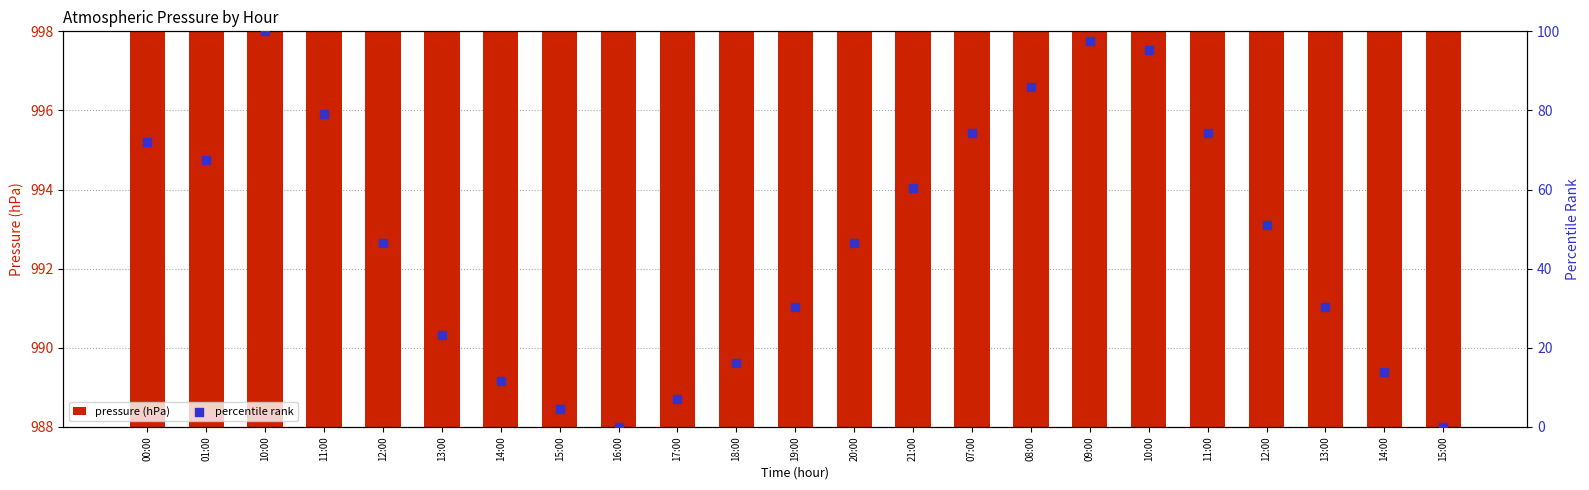

Is the value of percentile rank at 14:00 greater than the value of pressure (hPa) at 10:00?

No